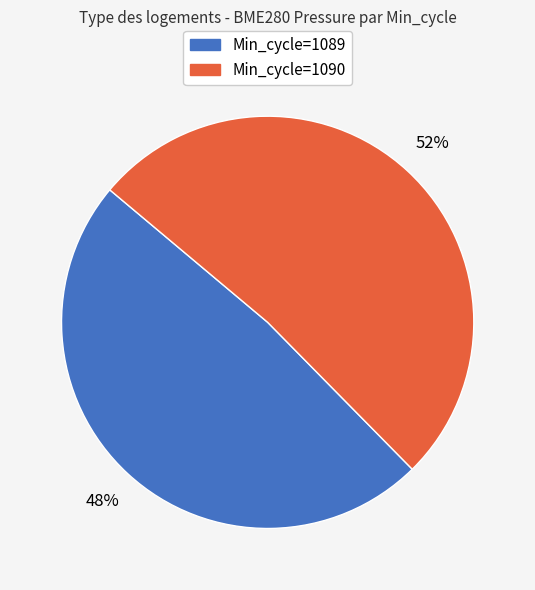

Is there a majority slice in this chart?

Yes